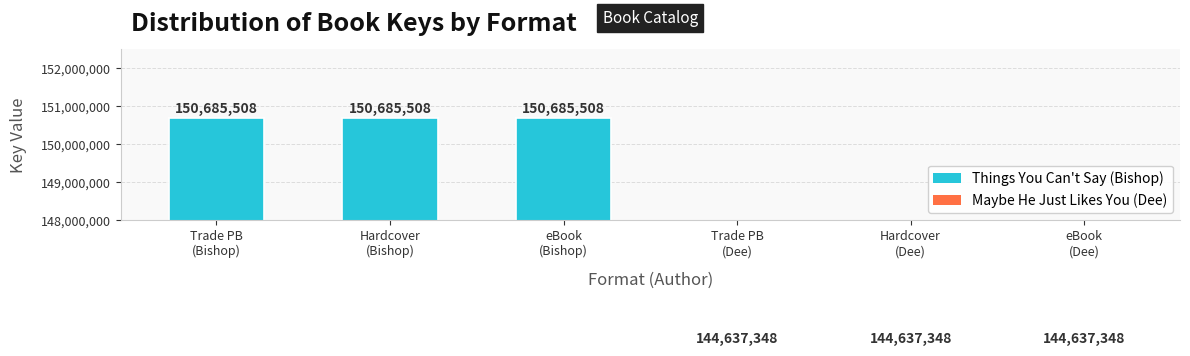

Between Trade PB
(Dee) and eBook
(Bishop), which is larger?

eBook
(Bishop)